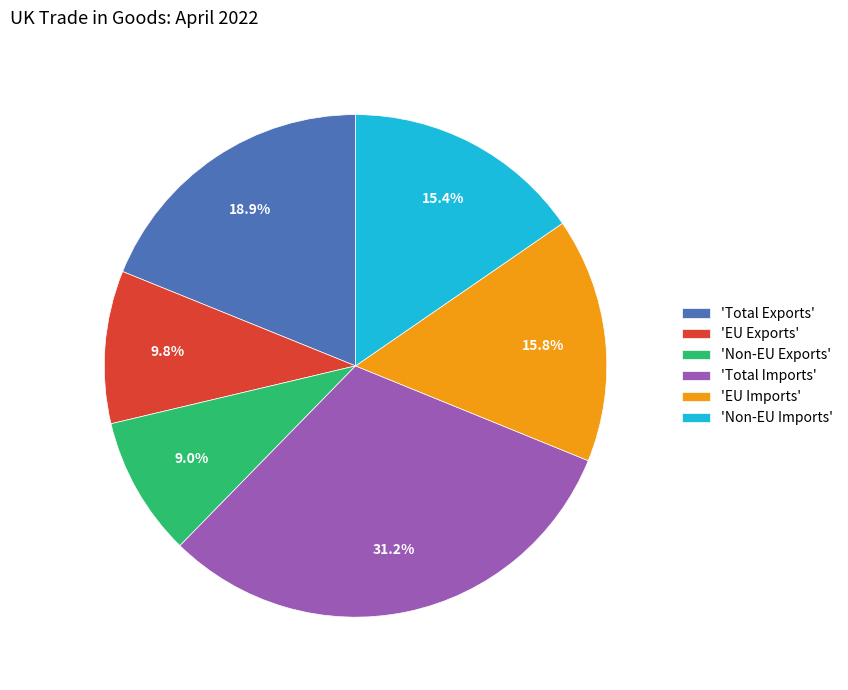

Does 'Non-EU Imports' represent more than half of the total?

No